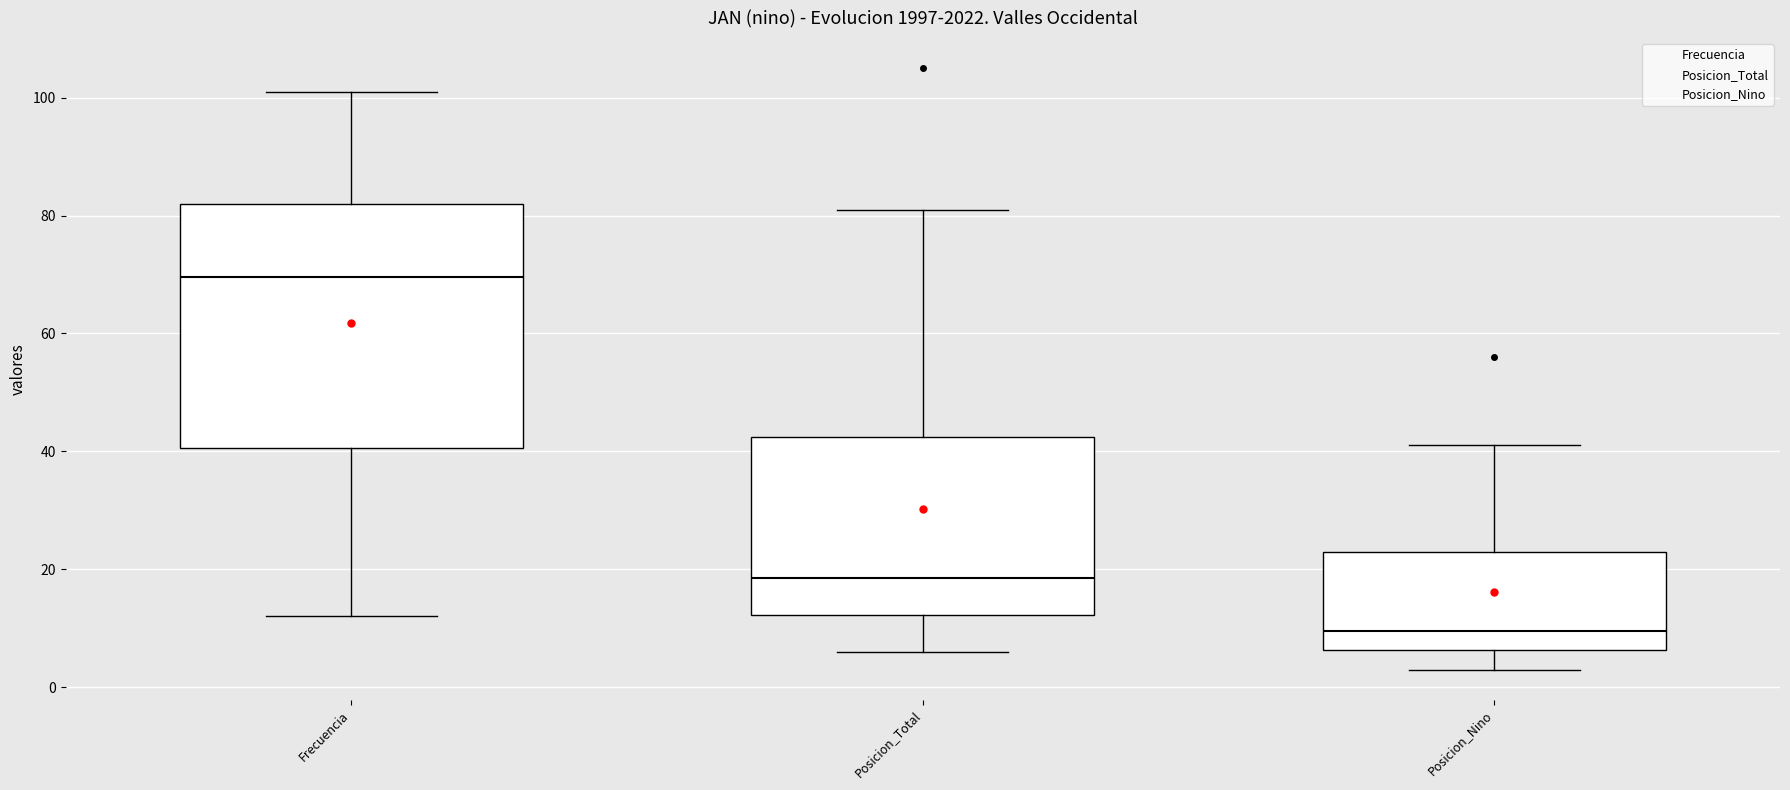

Where does the median line of the box for Posicion_Total sit on the y-axis? The values are not printed on the chart, so give them approximately, as read against the axis.

18